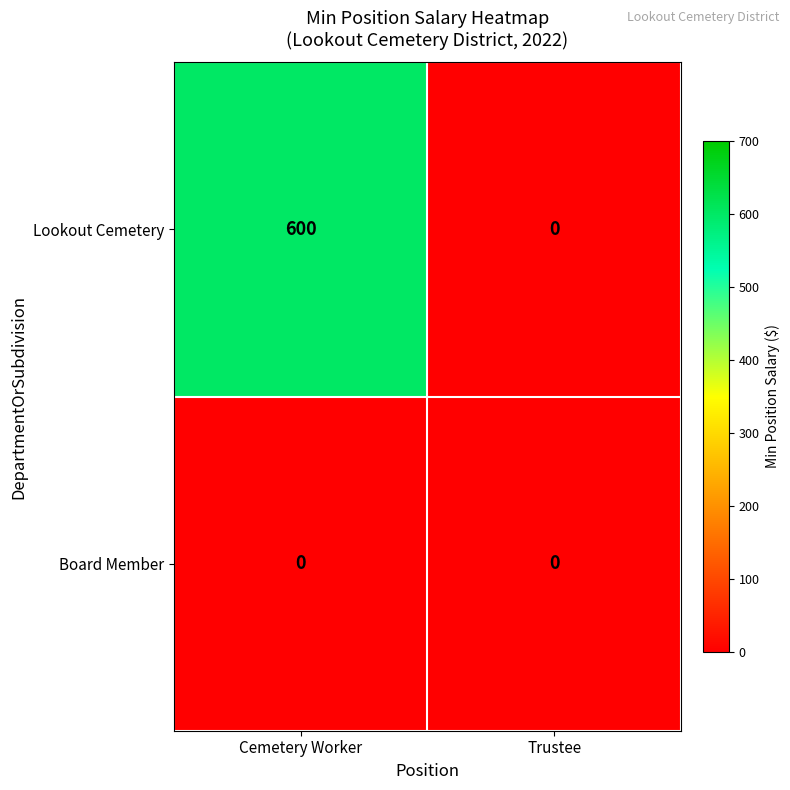

Is it true that Lookout Cemetery equals 0 at Trustee?

True